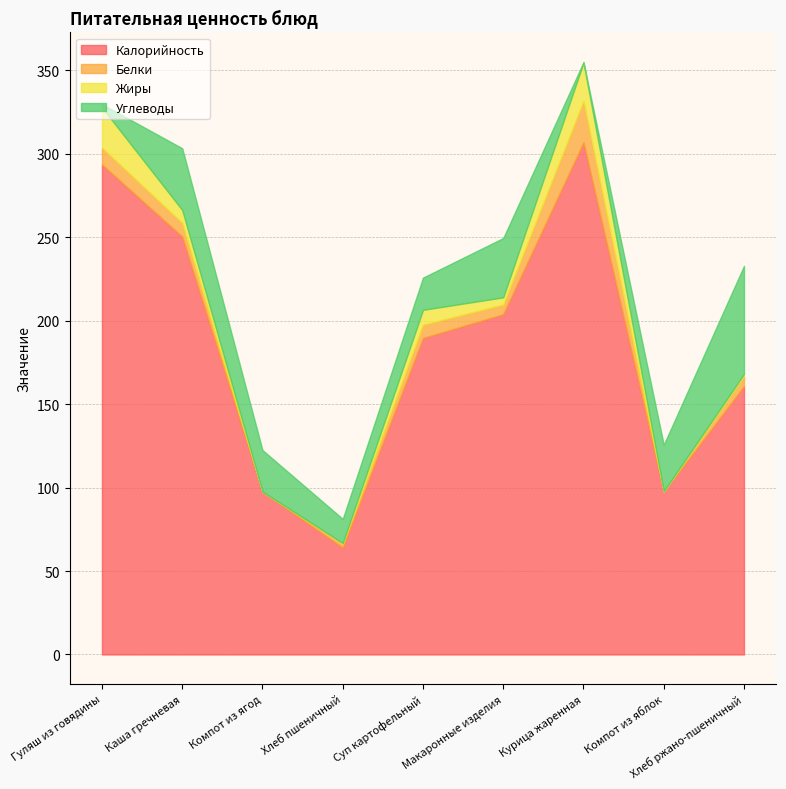

What is the value of the Жиры point at the 7th from the left?

22.9